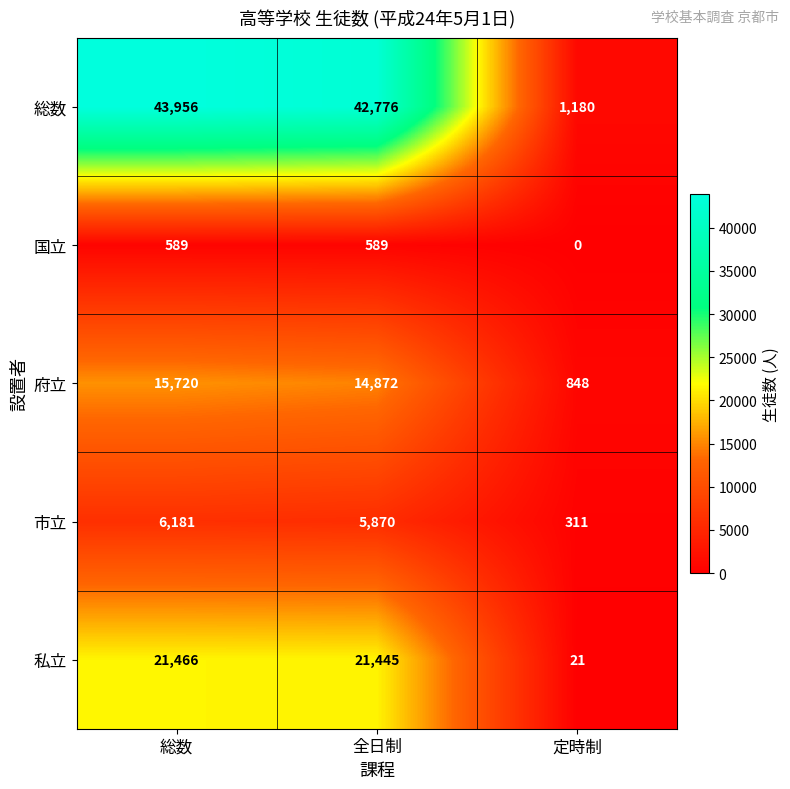

Which series has the largest total across all categories?

総数